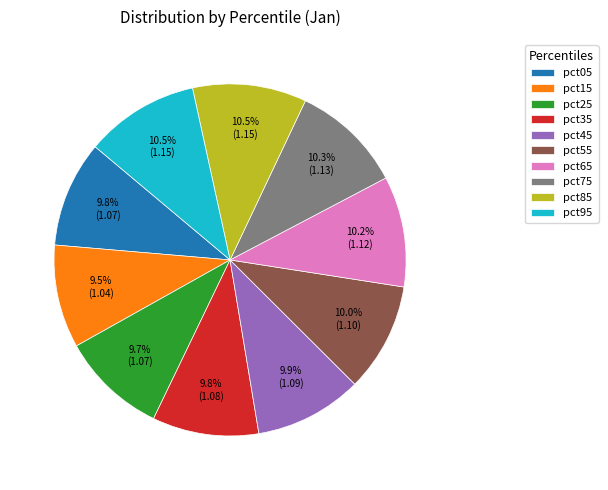

To the nearest percent, what is the average slice percentage?

10%